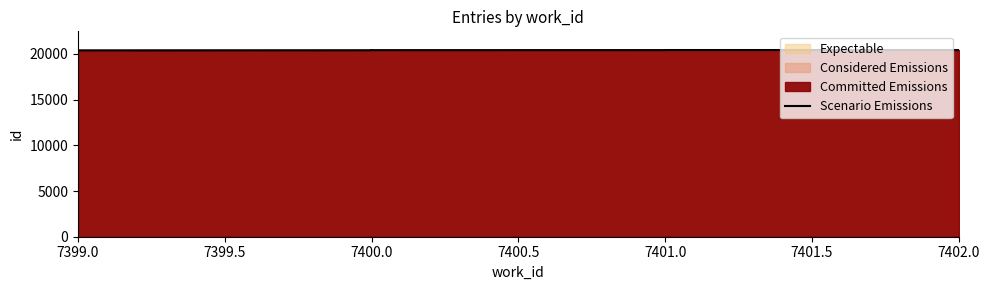

What is the change in value from 7399.0 to 7401.0?

+36